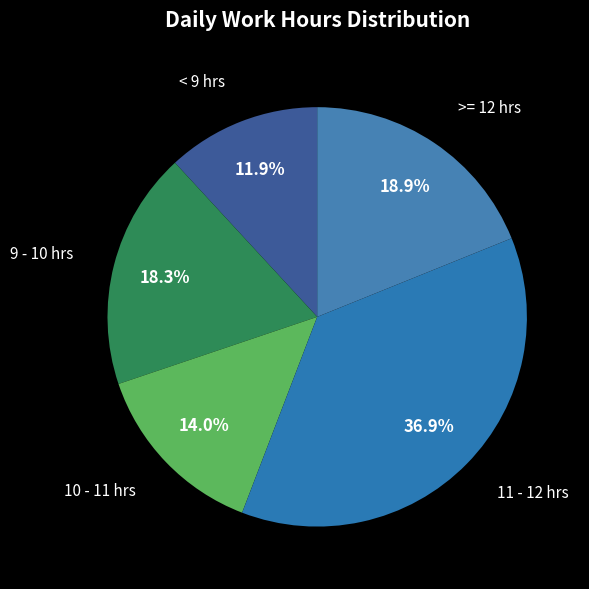

What percentage do < 9 hrs and 10 - 11 hrs together represent?

25.9%